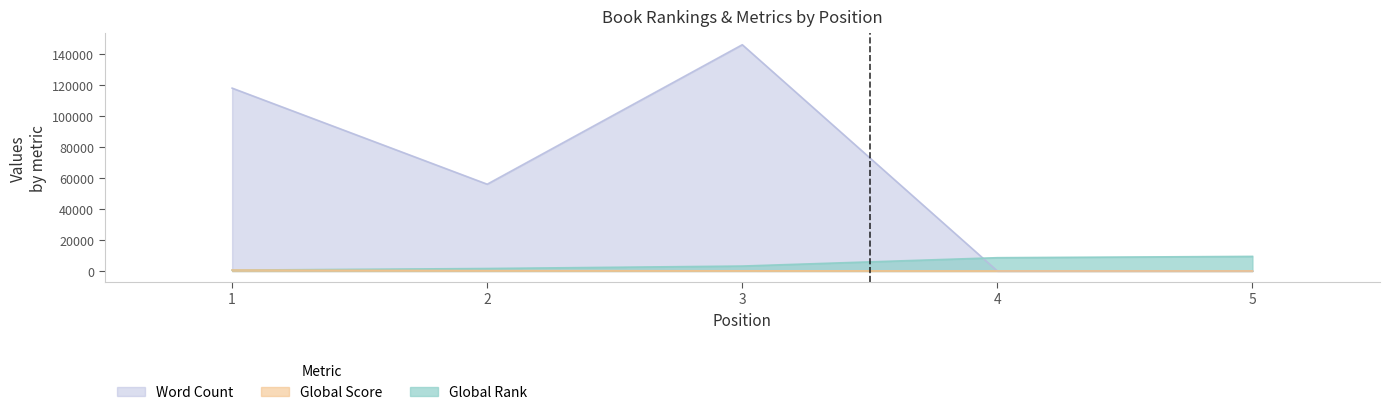

Between 1 and 2, which is larger?

2